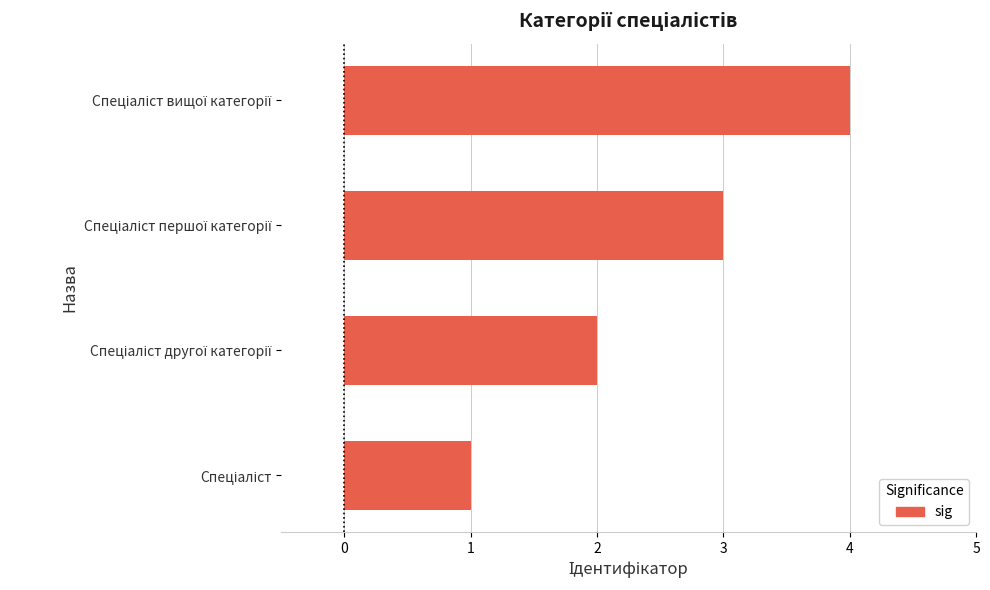

What is the difference between the maximum and minimum values?

3